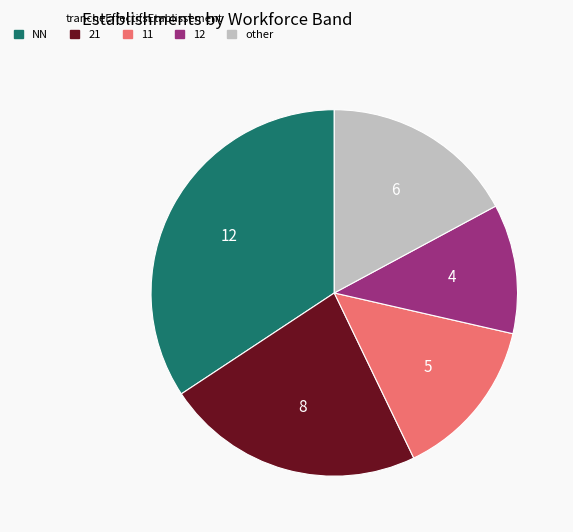

Is there a majority slice in this chart?

No